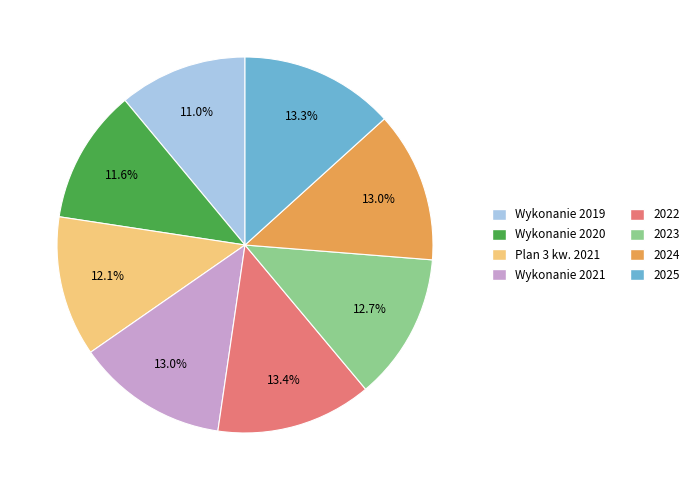

The 2023 slice represents 13% of the pie. True or false?

True